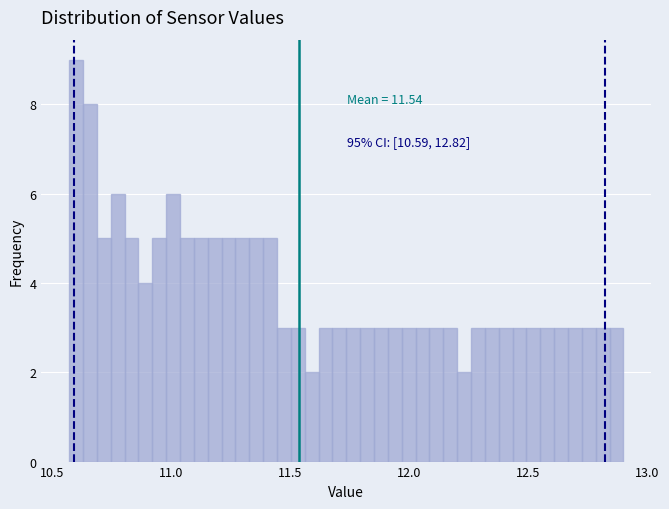

Around what value on the x-axis is the tallest bar? Give the approximate position of its centre, as read against the axis.

10.60